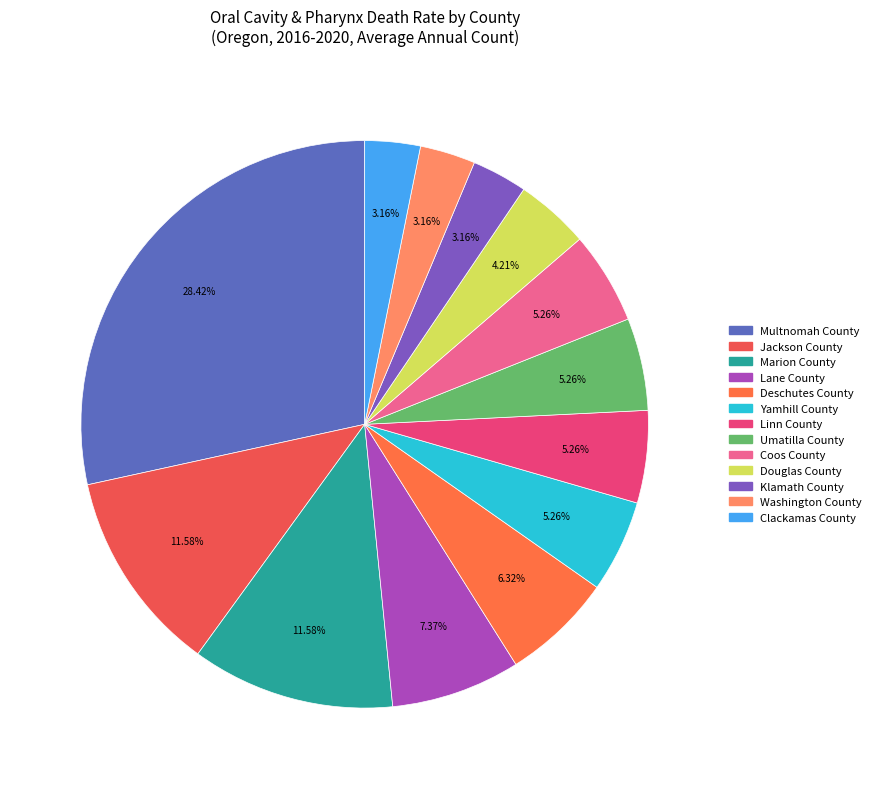

True or false: Yamhill County accounts for 13% of the total.

False